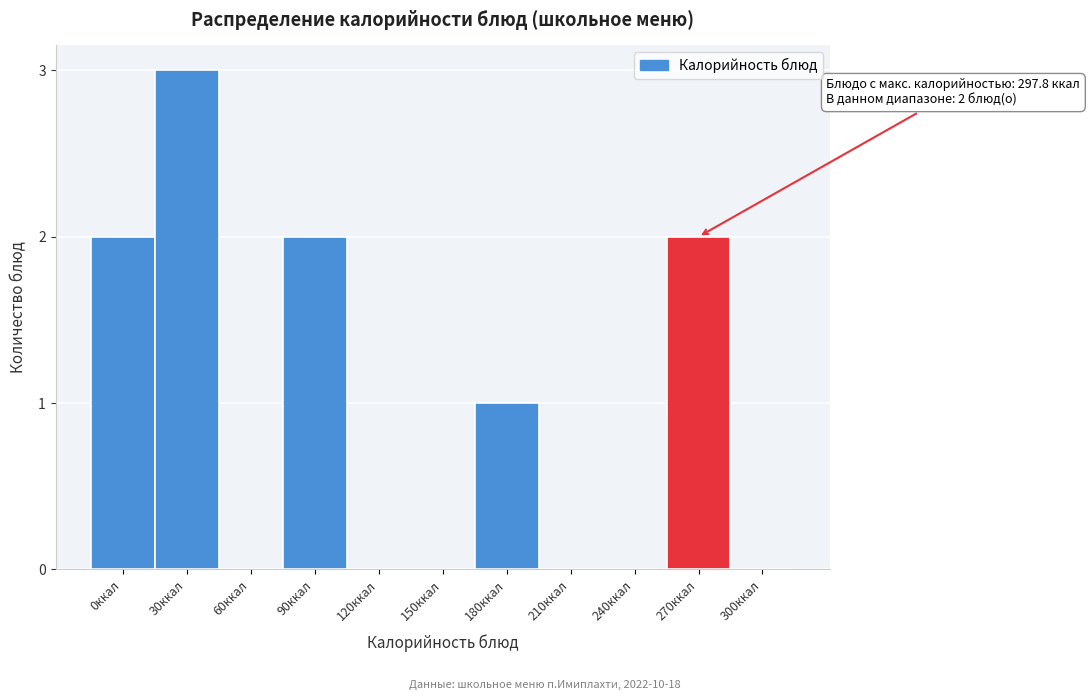

Reading left to right, list all the values displayed in this chart.

0ккал=2	30ккал=3	60ккал=0	90ккал=2	120ккал=0	150ккал=0	180ккал=1	210ккал=0	240ккал=0	270ккал=2	300ккал=0